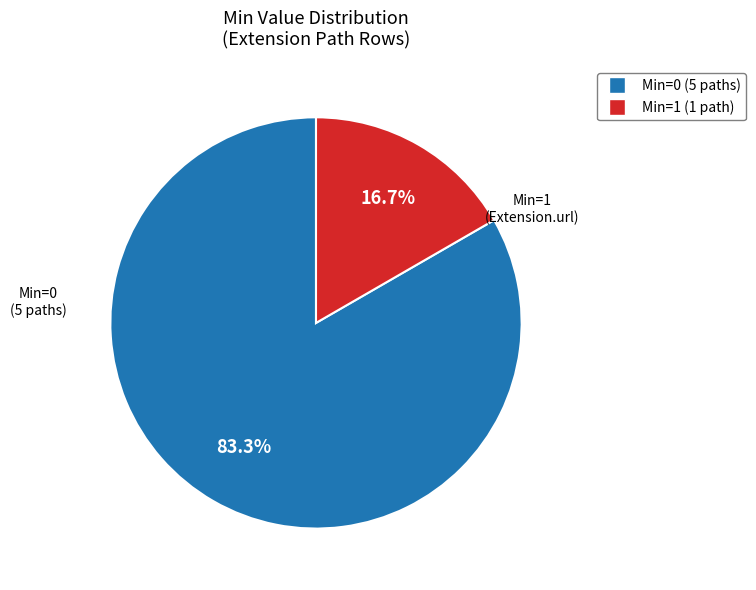

Does any single category account for the majority?

Yes